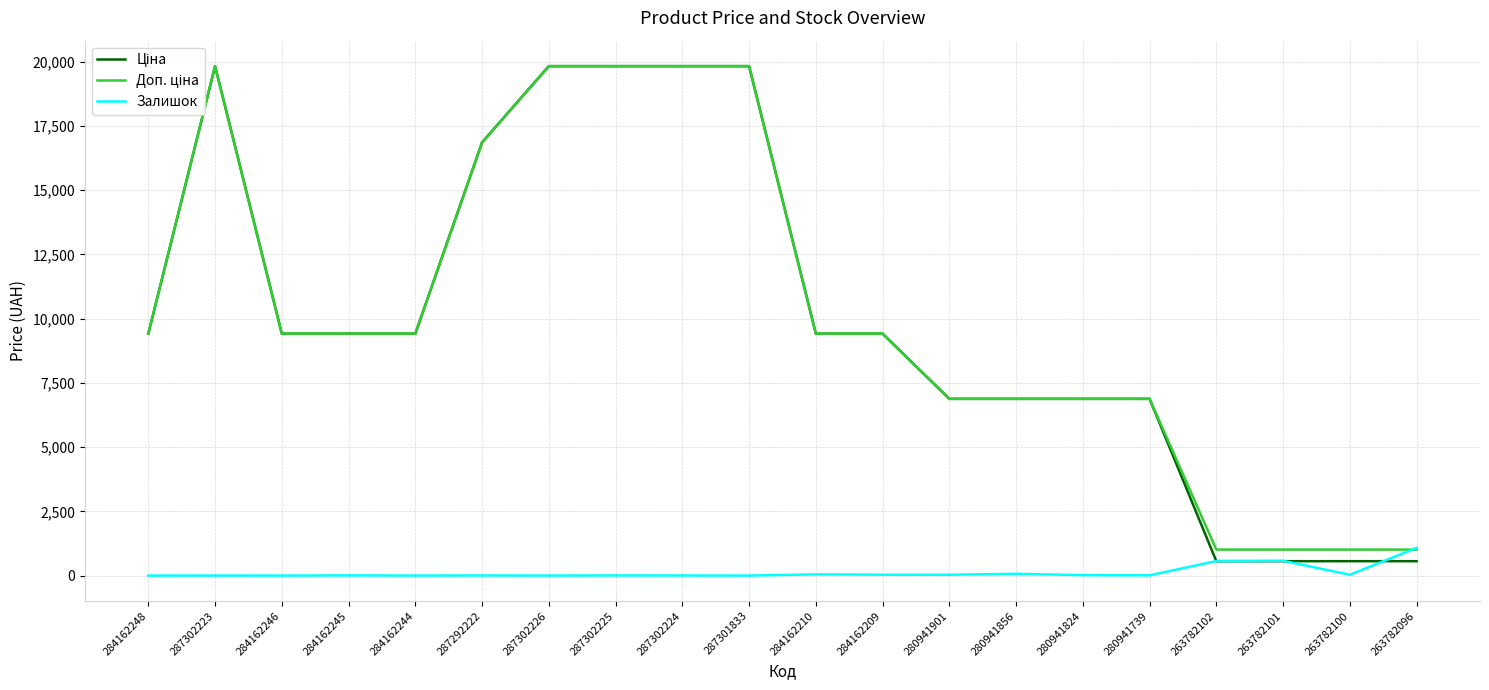

What position from the right is 287292222?

15